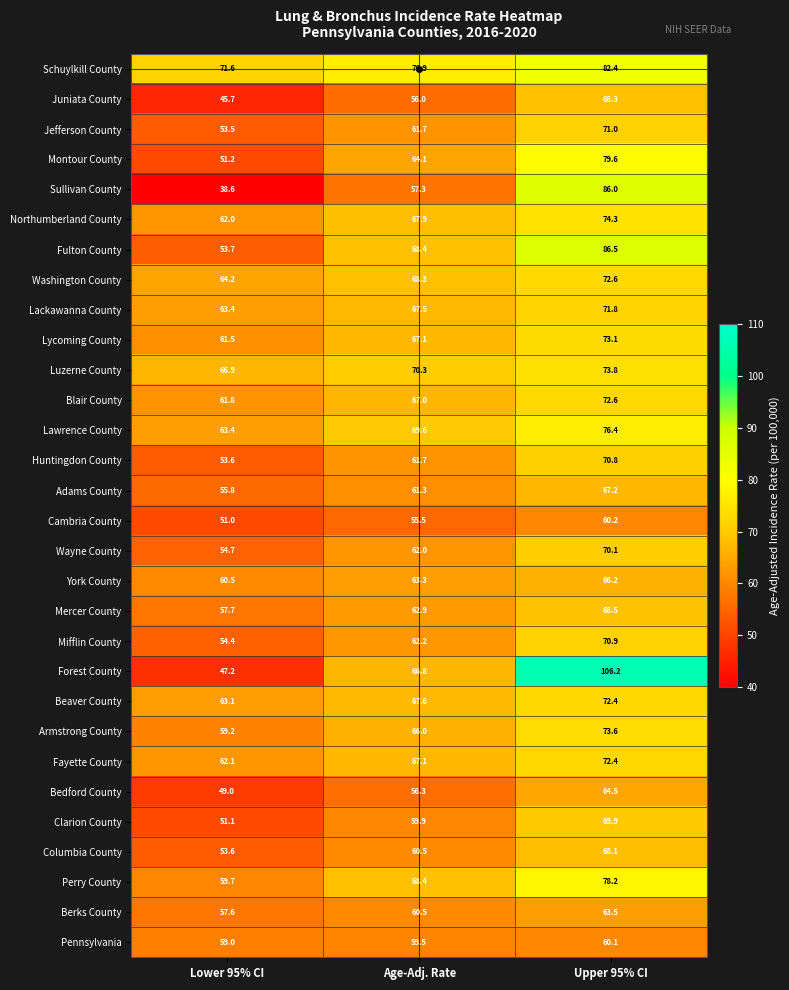

Which category has the lowest value across all series?

Lower 95% CI